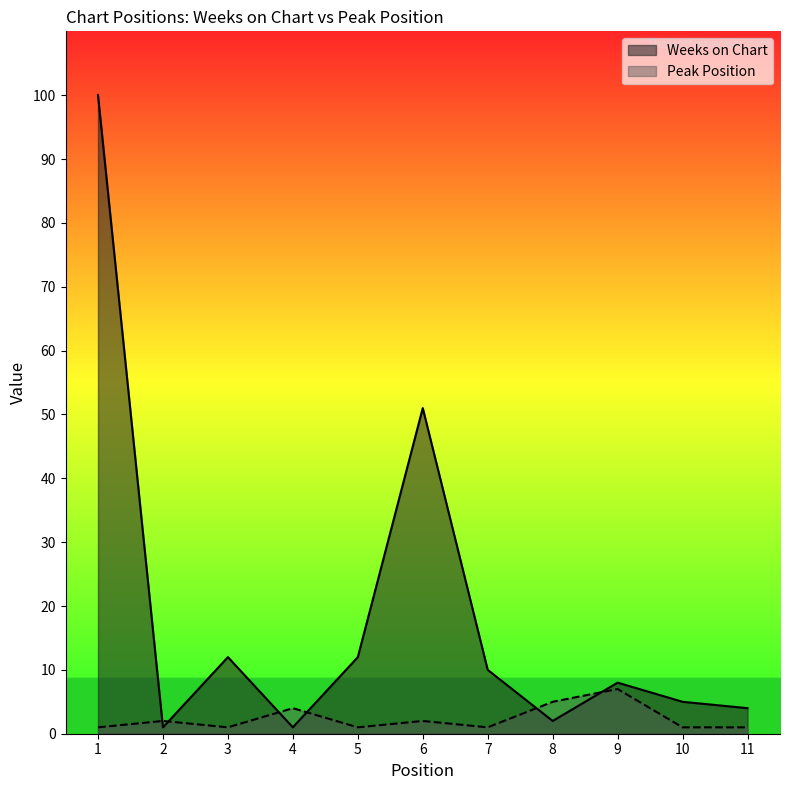

At which category does Weeks on Chart reach its first local valley?

2